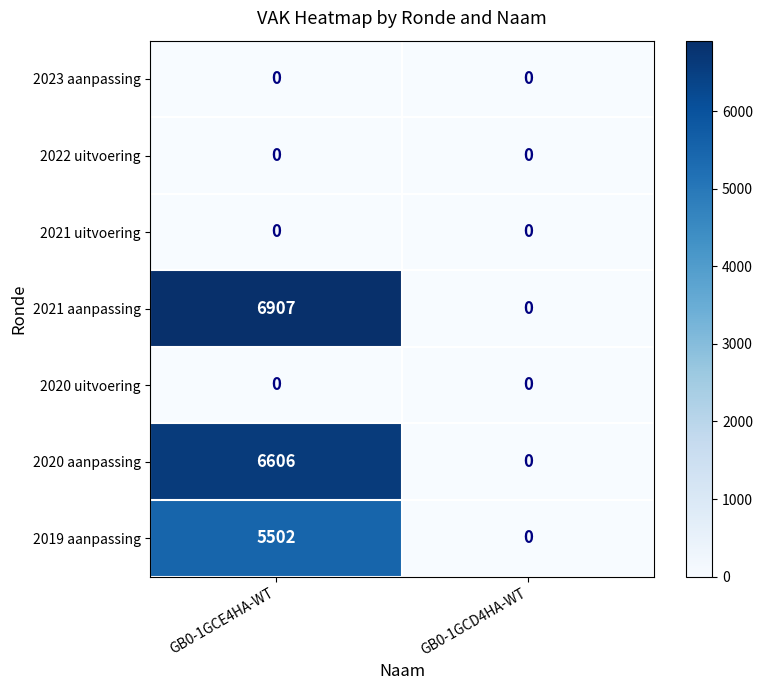

How many categories are shown in the chart?

2